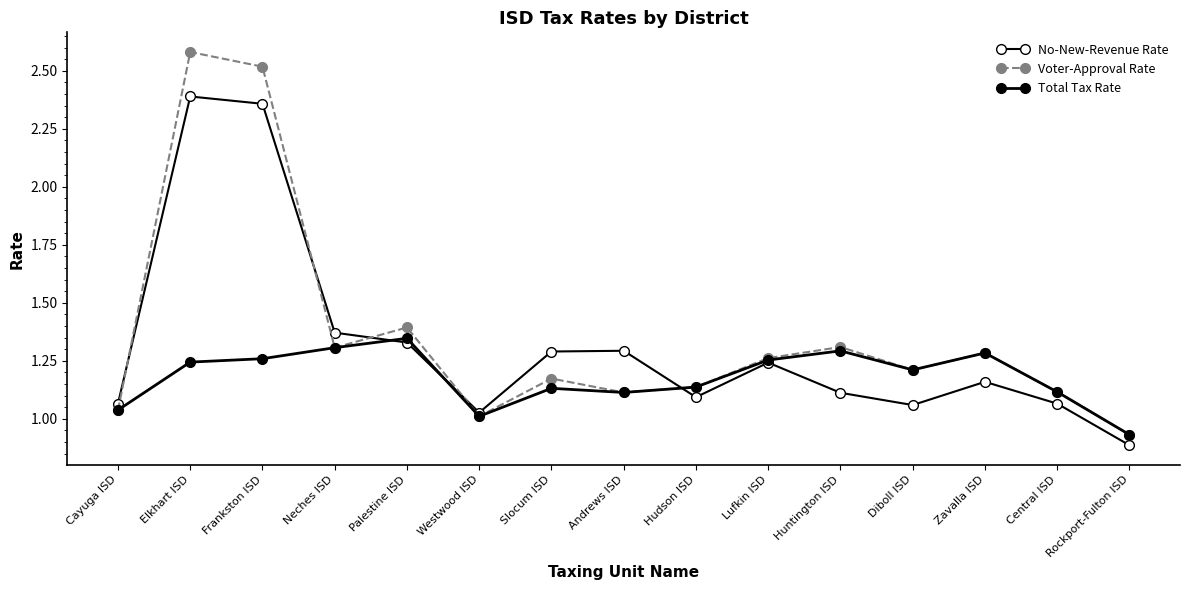

How many distinct data groups are displayed?

3